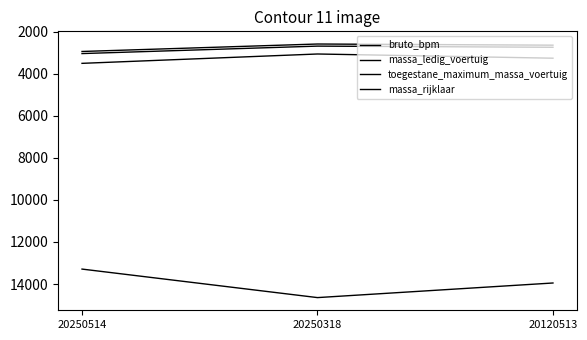

How many lines are shown in the chart?

4